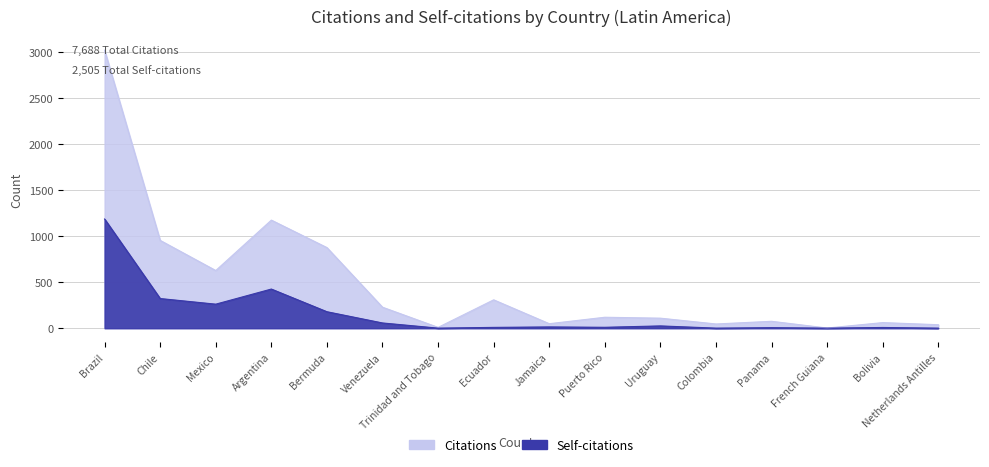

Is the value of Self-citations at French Guiana greater than the value of Citations at Ecuador?

No